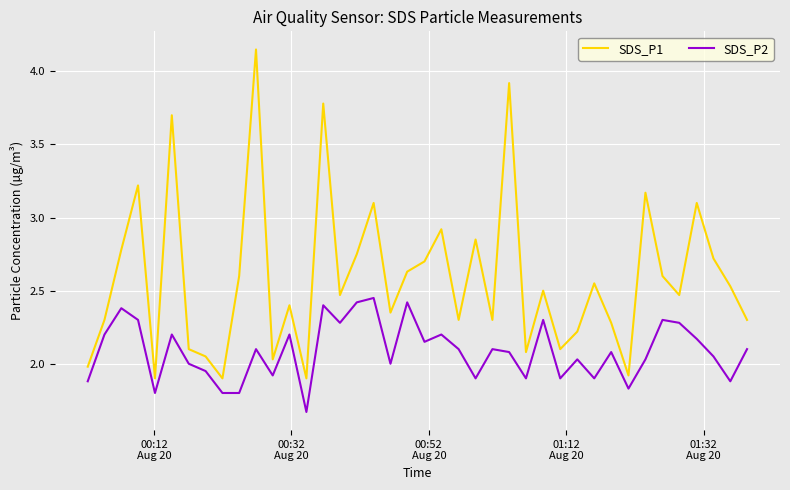

Rank the series by their average value, from lowest to highest.

SDS_P2, SDS_P1